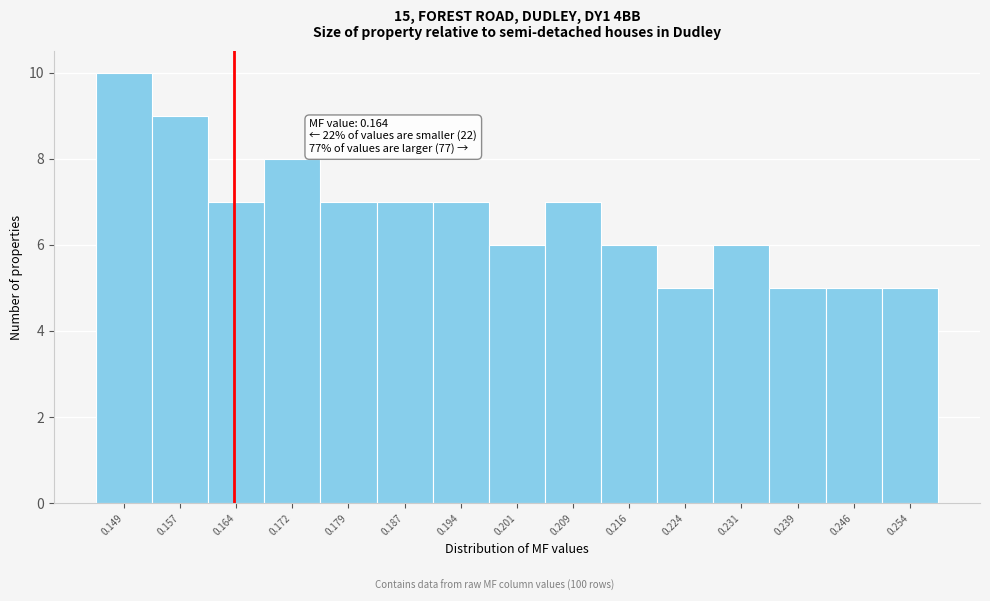

Which range on the x-axis has the tallest bar?

0.146 to 0.153